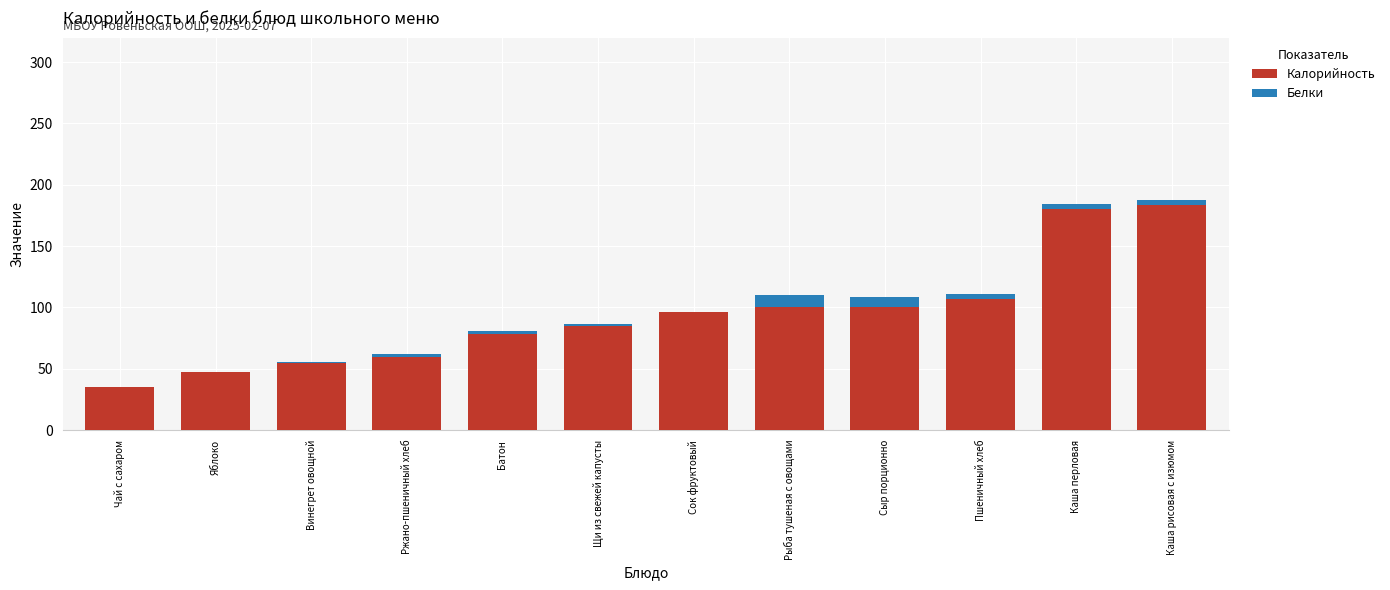

The Калорийность series shows 293.9 at Каша перловая. True or false?

False